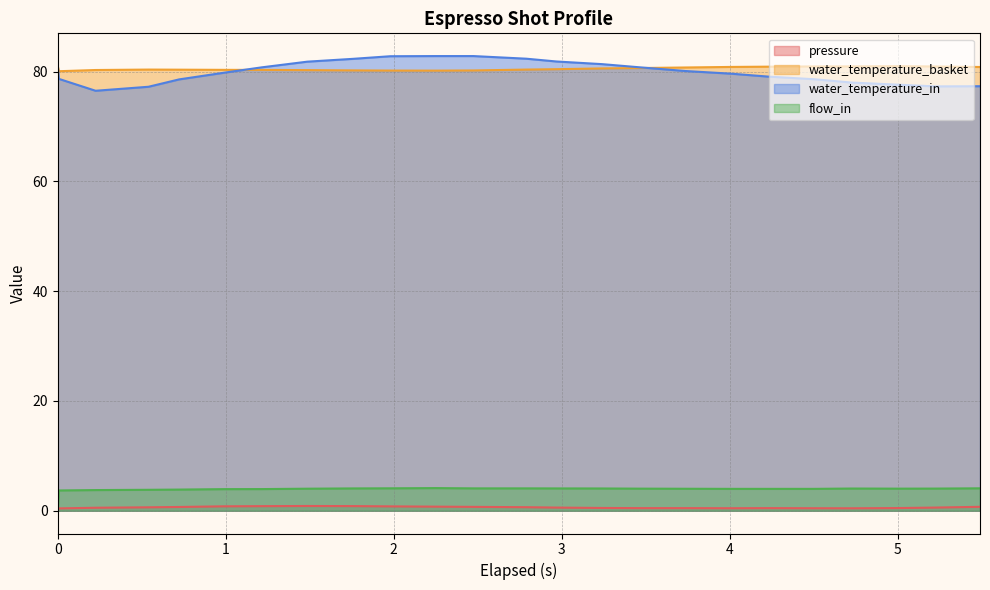

Does the chart have visible grid lines?

Yes